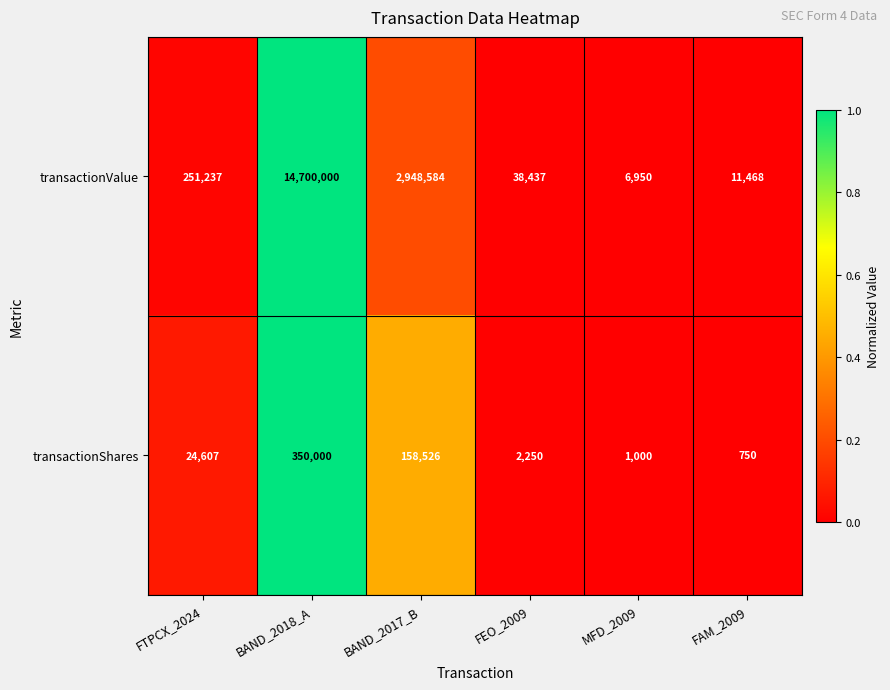

Reading right to left, what are all the values shown in this chart?

transactionValue: FAM_2009=11468	MFD_2009=6950	FEO_2009=38437	BAND_2017_B=2948584	BAND_2018_A=14700000	FTPCX_2024=251237
transactionShares: FAM_2009=750	MFD_2009=1000	FEO_2009=2250	BAND_2017_B=158526	BAND_2018_A=350000	FTPCX_2024=24607